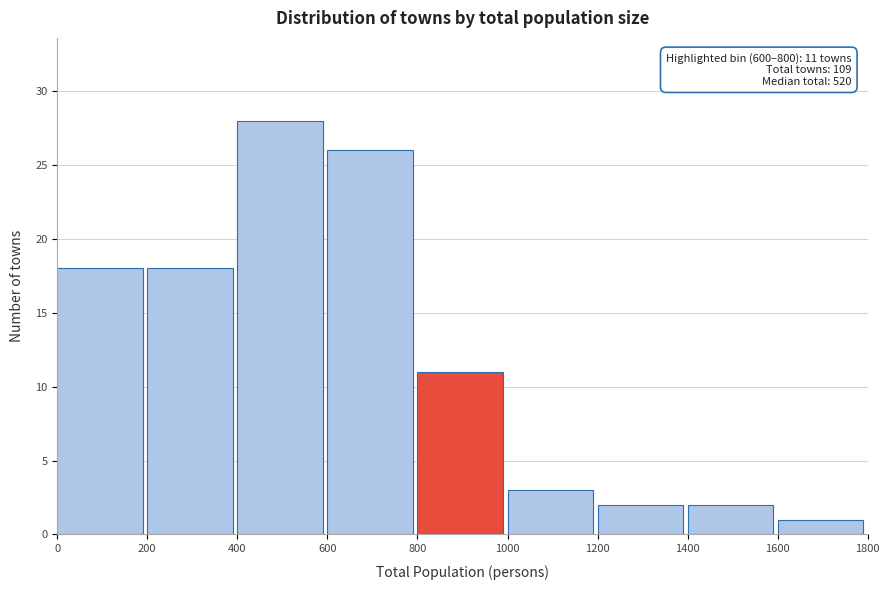

Over which range of the x-axis is the bar tallest?

400 to 600